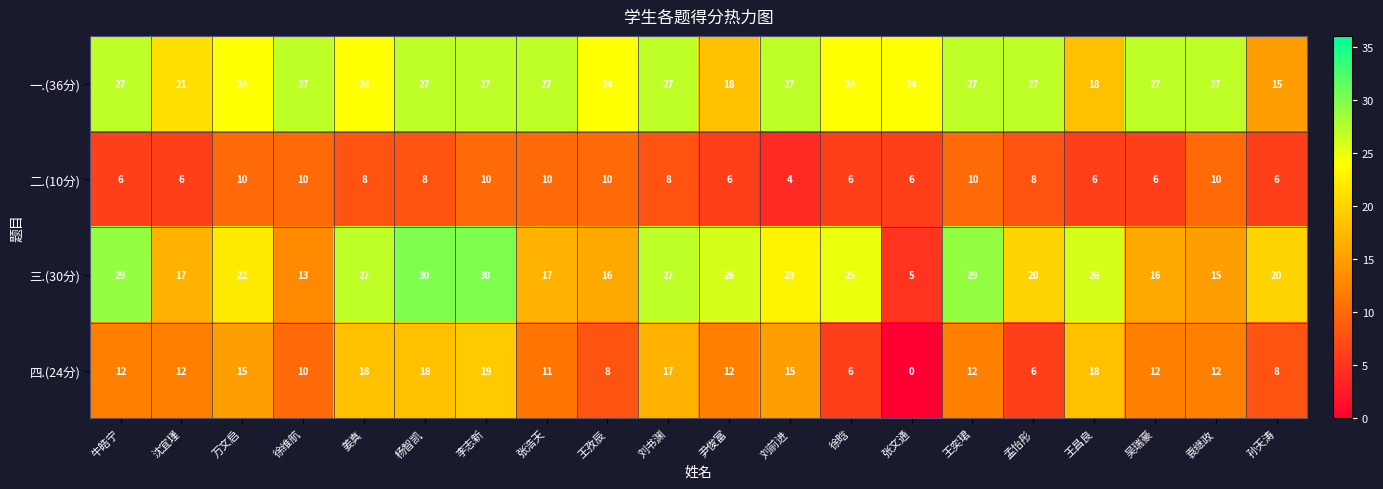

At which category is the sum across all series the highest?

李志新